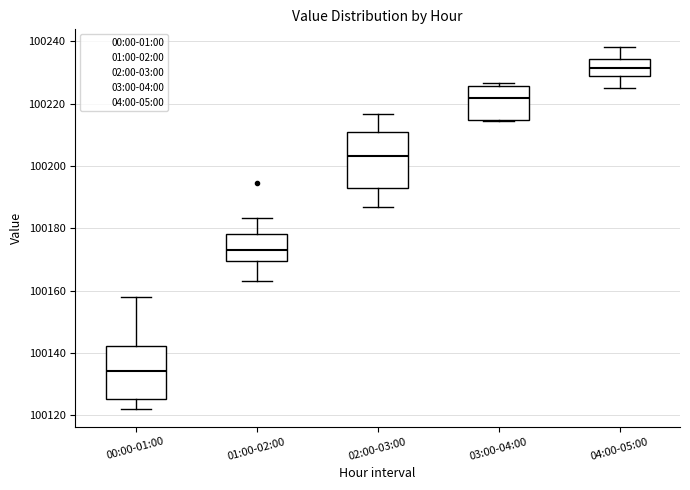

Where is the lower edge of the box for 02:00-03:00 on the y-axis? The values are not printed on the chart, so give them approximately, as read against the axis.

100192